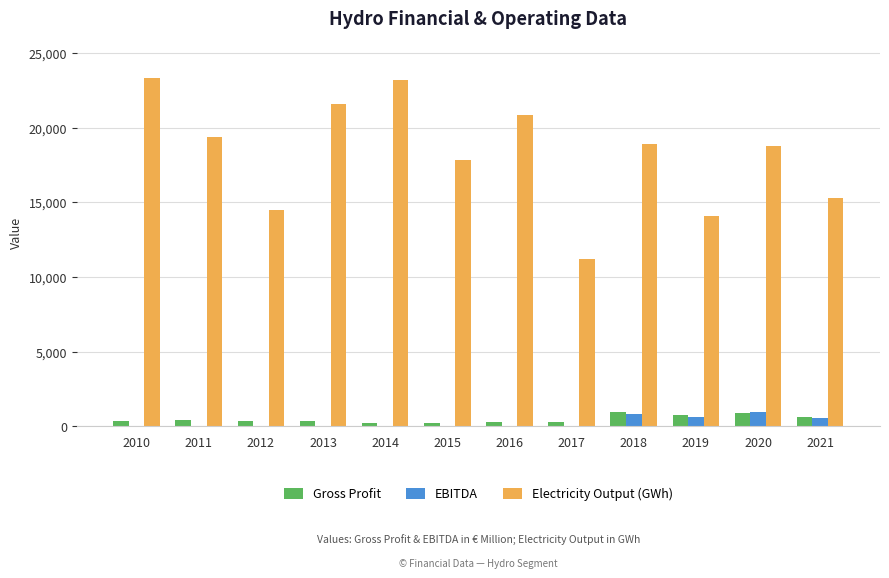

Is it true that Electricity Output (GWh) equals 21582.2 at 2013?

True